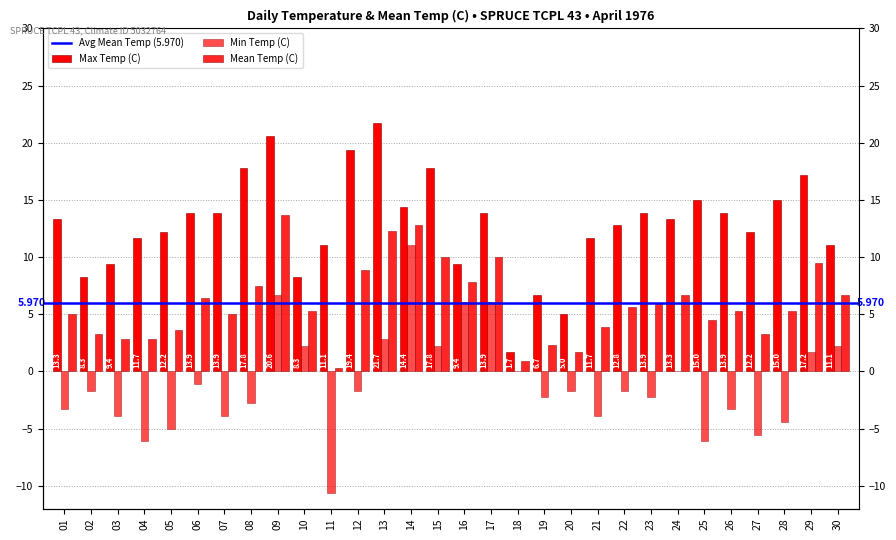

Reading left to right, extract all data points from this chart.

Max Temp (C): 13.3	8.3	9.4	11.7	12.2	13.9	13.9	17.8	20.6	8.3	11.1	19.4	21.7	14.4	17.8	9.4	13.9	1.7	6.7	5.0	11.7	12.8	13.9	13.3	15.0	13.9	12.2	15.0	17.2	11.1
Min Temp (C): -3.3	-1.7	-3.9	-6.1	-5.0	-1.1	-3.9	-2.8	6.7	2.2	-10.6	-1.7	2.8	11.1	2.2	6.1	6.1	0.0	-2.2	-1.7	-3.9	-1.7	-2.2	0.0	-6.1	-3.3	-5.6	-4.4	1.7	2.2
Mean Temp (C): 5.0	3.3	2.8	2.8	3.6	6.4	5.0	7.5	13.7	5.3	0.3	8.9	12.3	12.8	10.0	7.8	10.0	0.9	2.3	1.7	3.9	5.6	5.9	6.7	4.5	5.3	3.3	5.3	9.5	6.7